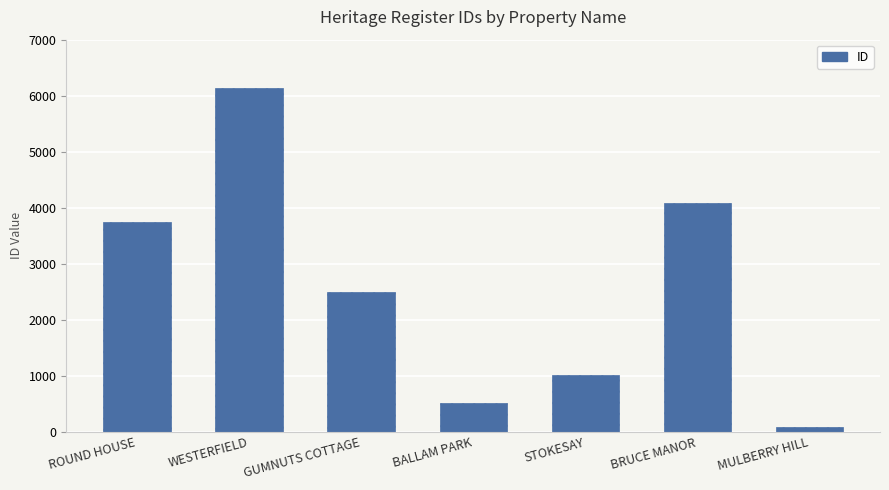

How many series are shown in this chart?

1